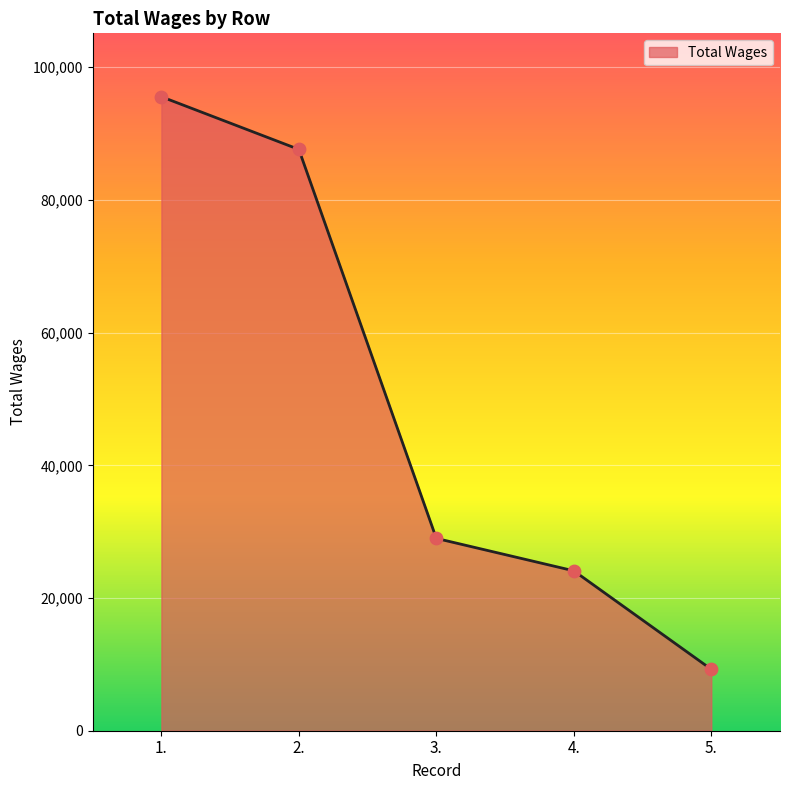

Which has a higher value, 3. or 2.?

2.